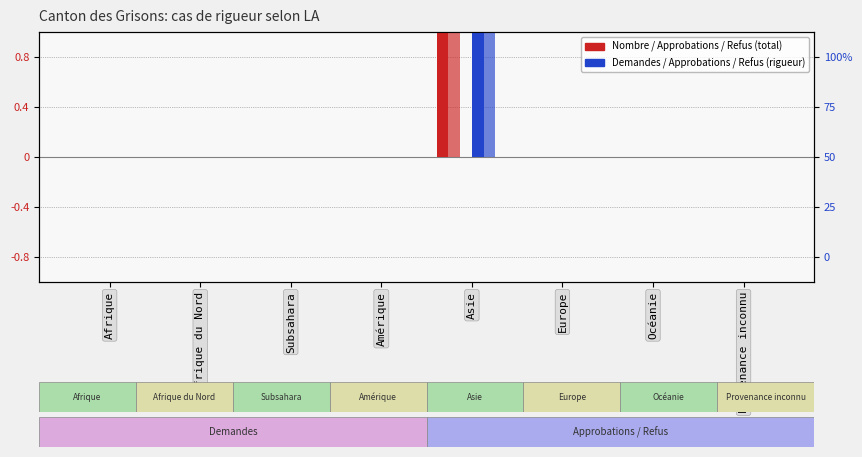

How many bars are there in total?

48